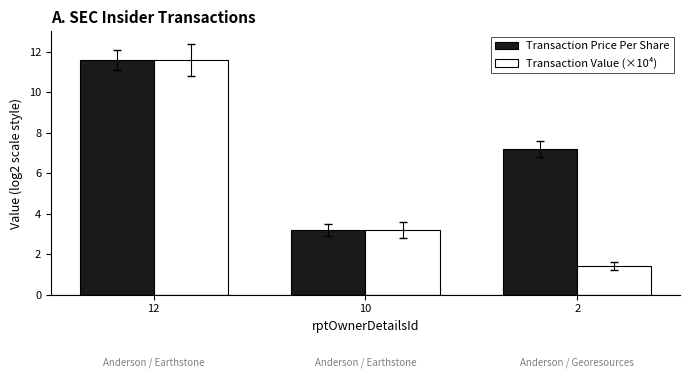

How many bars are there in total?

6